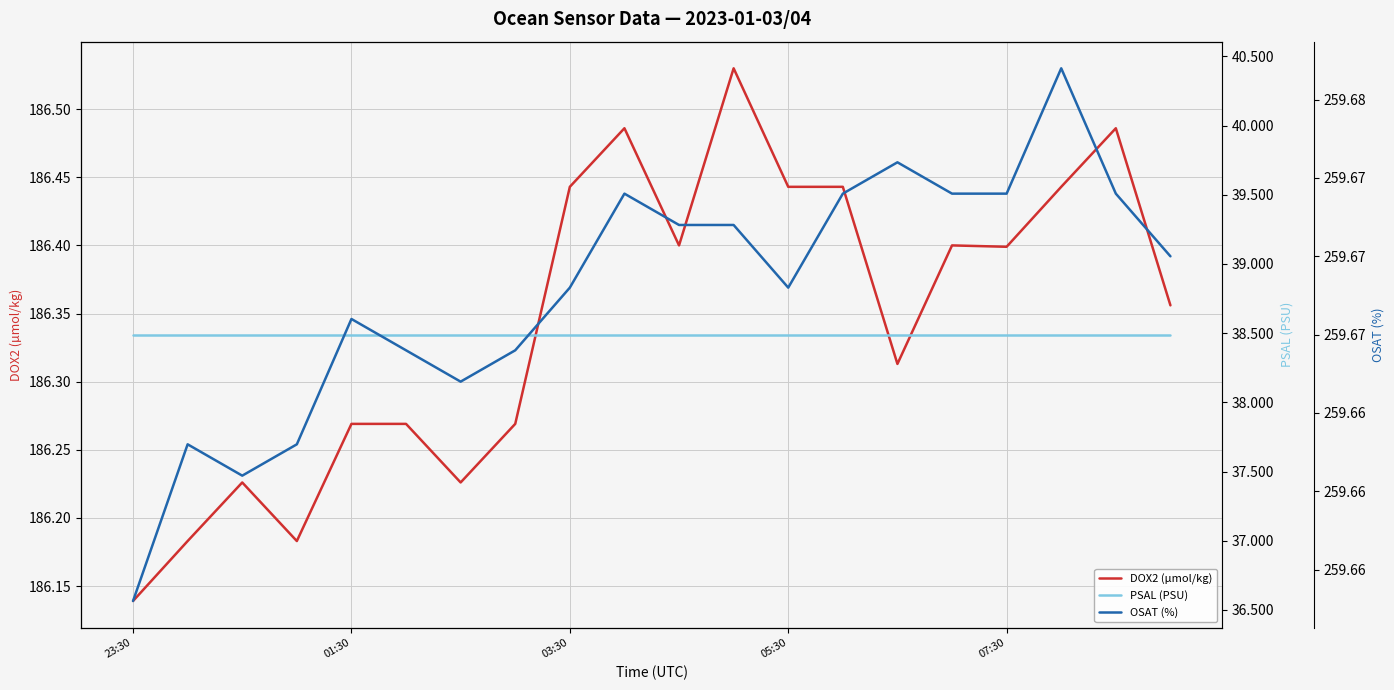

What is the greatest value displayed?

259.7